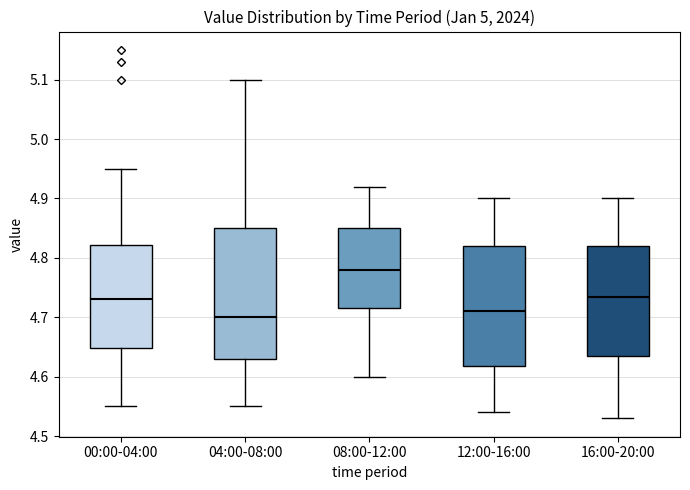

Reading left to right, read every box against the y-axis: the position of its median line, the range the box covers, and the ends of its whiskers. The values are not printed on the chart, so give them approximately, as read against the axis.

00:00-04:00: median 4.73, box 4.65 to 4.82, whiskers 4.55 to 4.95
04:00-08:00: median 4.70, box 4.63 to 4.85, whiskers 4.55 to 5.10
08:00-12:00: median 4.78, box 4.72 to 4.85, whiskers 4.60 to 4.92
12:00-16:00: median 4.71, box 4.62 to 4.82, whiskers 4.54 to 4.90
16:00-20:00: median 4.74, box 4.64 to 4.82, whiskers 4.53 to 4.90